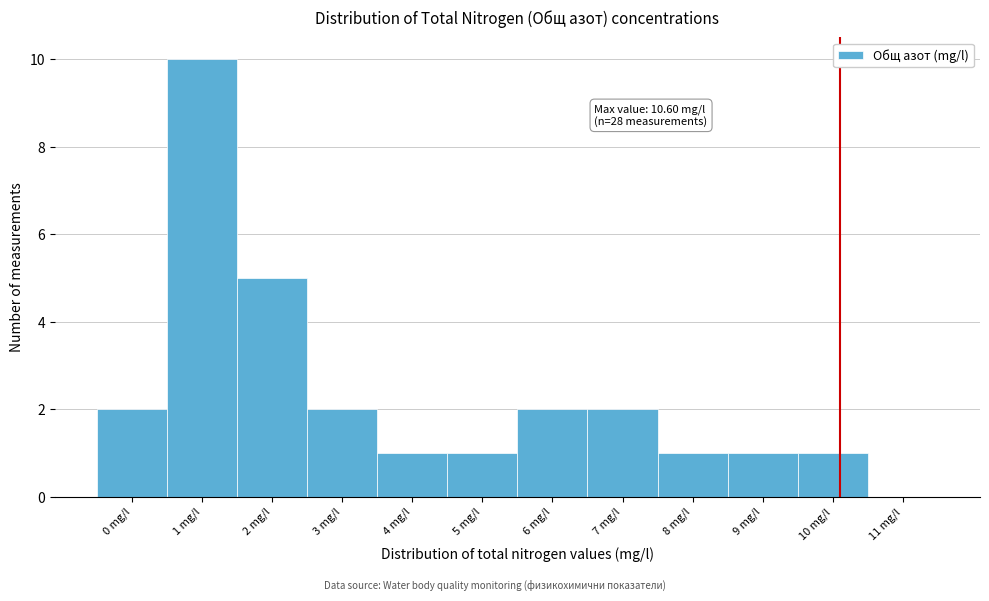

Reading left to right, list all the values displayed in this chart.

0 mg/l=2	1 mg/l=10	2 mg/l=5	3 mg/l=2	4 mg/l=1	5 mg/l=1	6 mg/l=2	7 mg/l=2	8 mg/l=1	9 mg/l=1	10 mg/l=1	11 mg/l=0